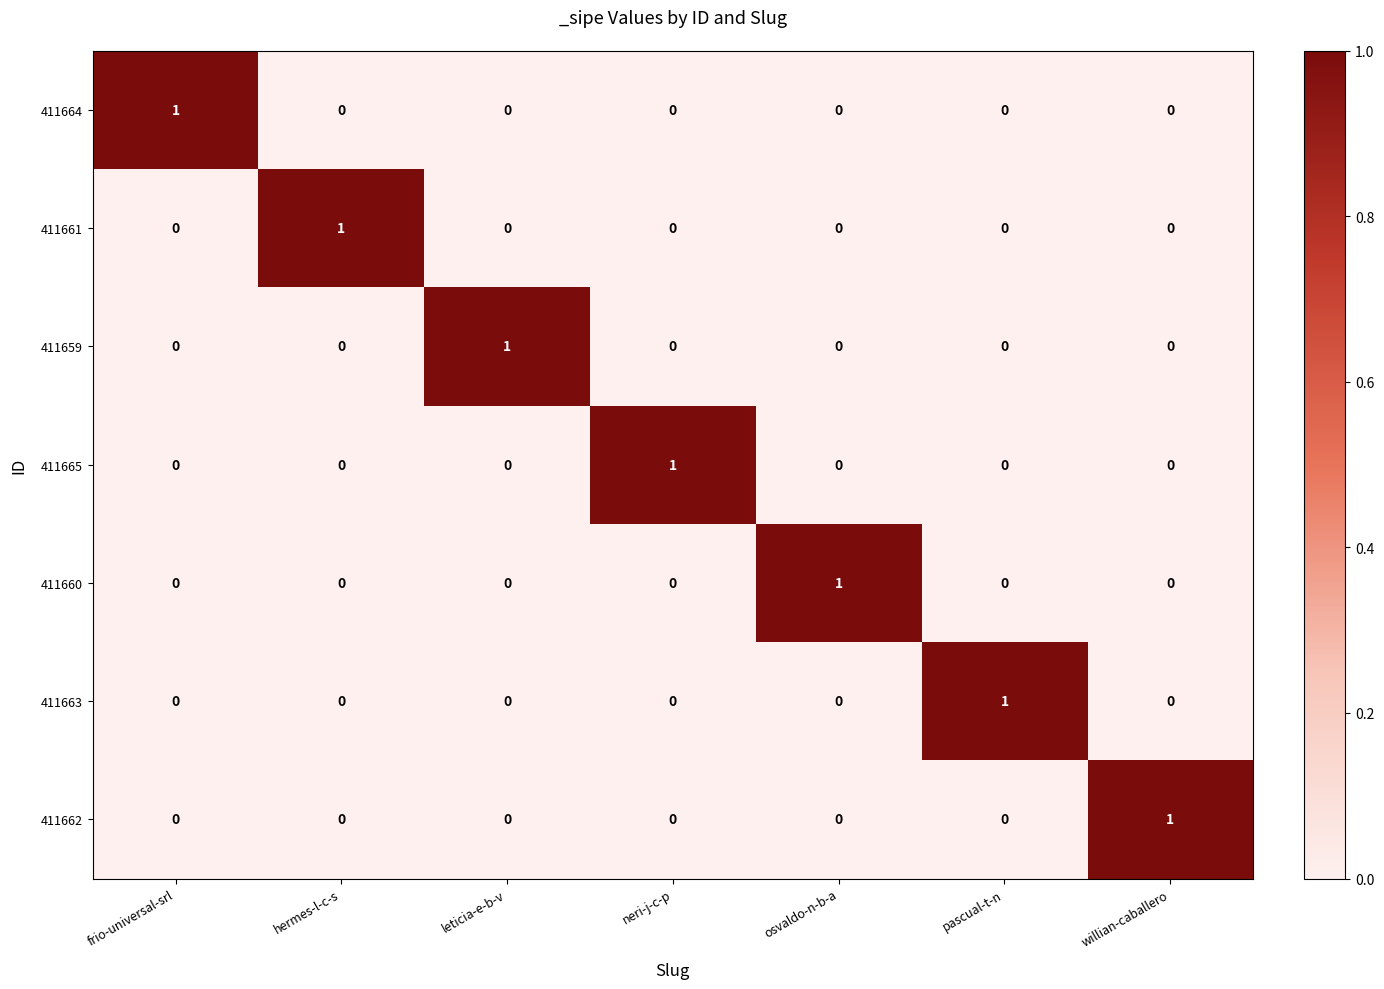

How many 411659 values are between 0 and 1?

7